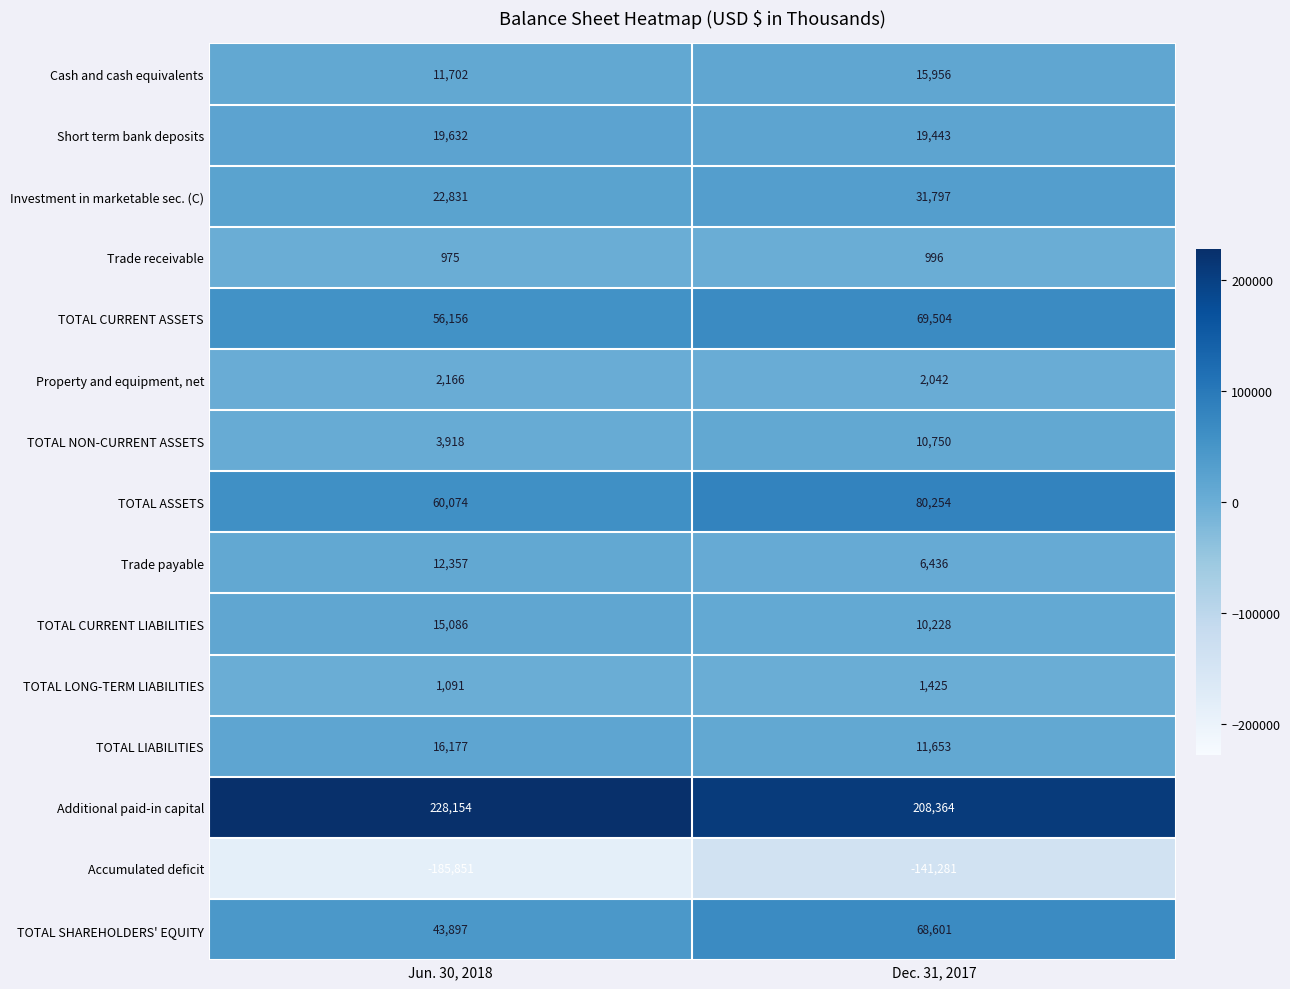

Which label corresponds to the largest value in the chart?

Jun. 30, 2018